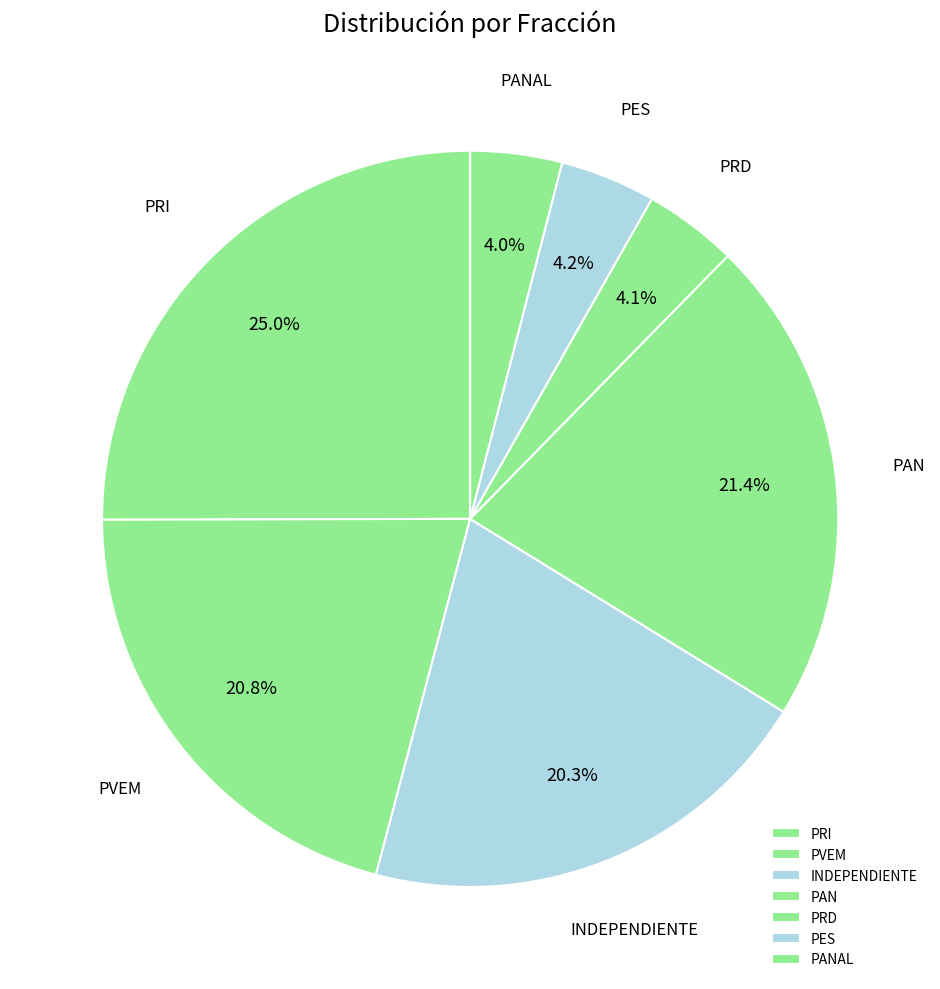

Which slice is the largest?

PRI